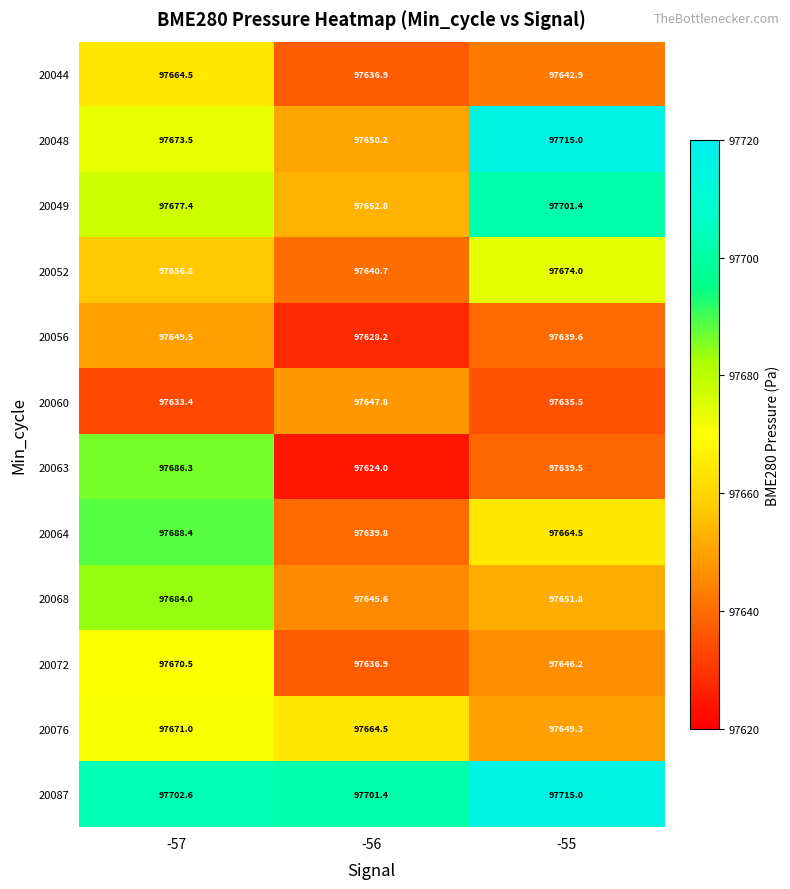

Which series has the widest spread of values?

20048